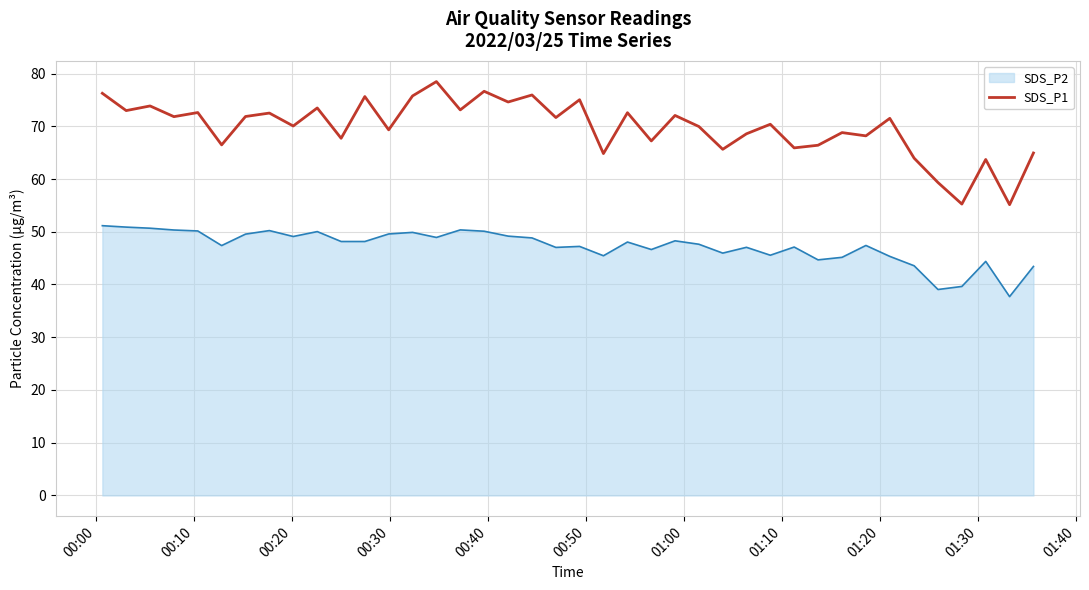

How many lines are shown in the chart?

2